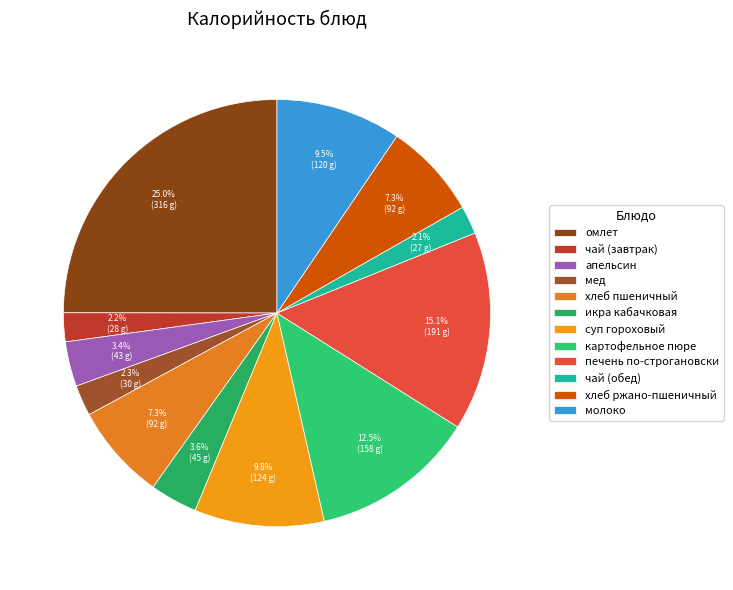

Rank the categories by value from lowest to highest.

чай (обед), чай (завтрак), мед, апельсин, икра кабачковая, хлеб пшеничный, хлеб ржано-пшеничный, молоко, суп гороховый, картофельное пюре, печень по-строгановски, омлет